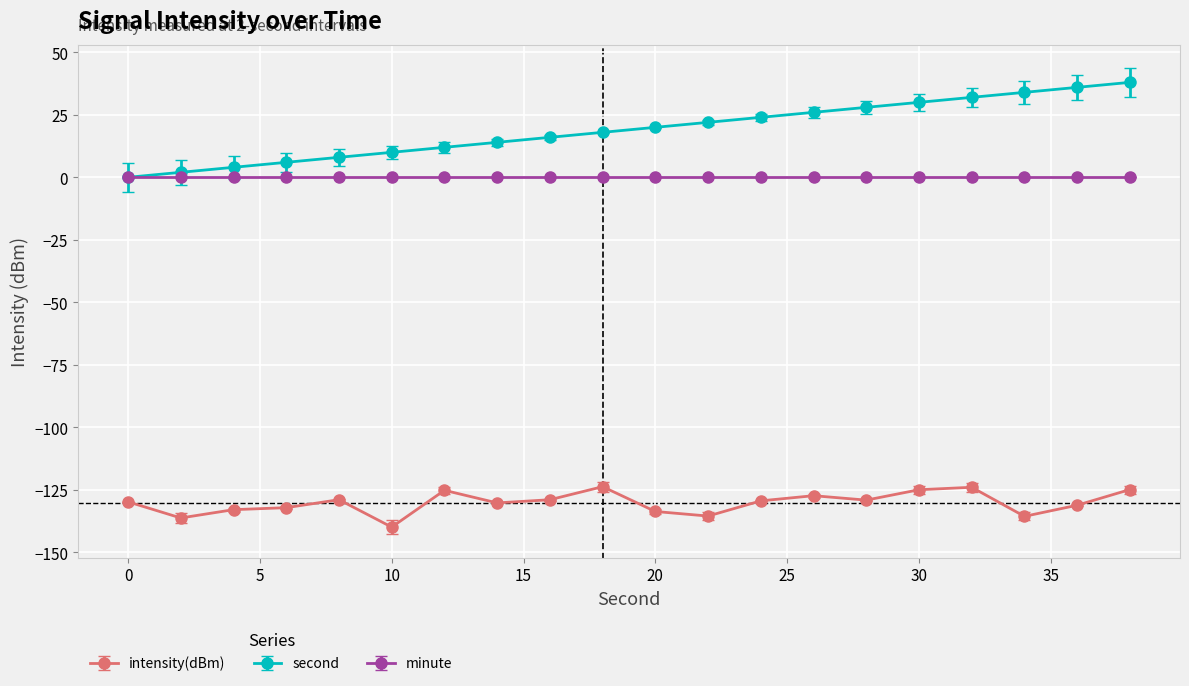

Which series has the largest total across all categories?

second